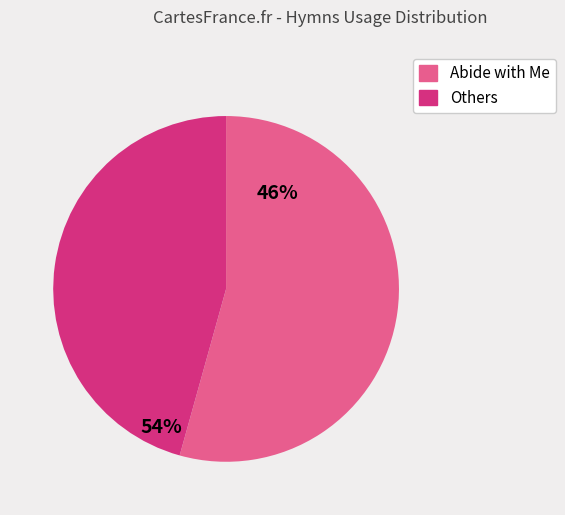

Does any single category account for the majority?

Yes